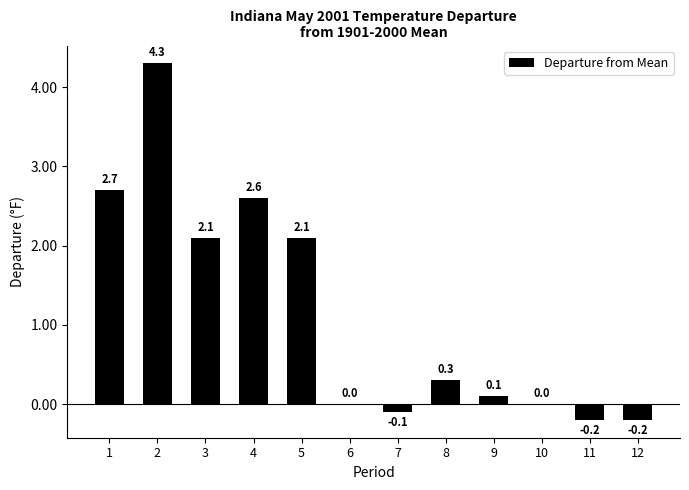

What is the greatest value displayed?

4.3